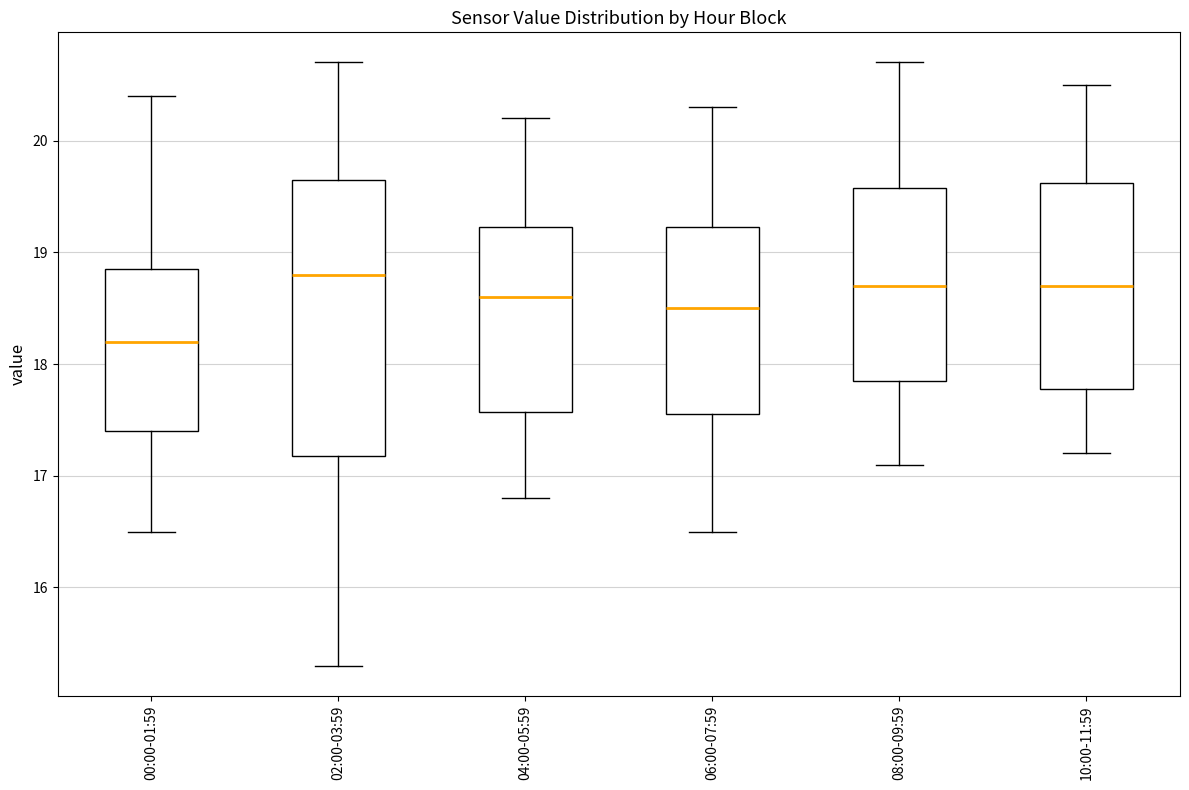

Which box is the tallest, from its lower edge to its upper edge?

02:00-03:59